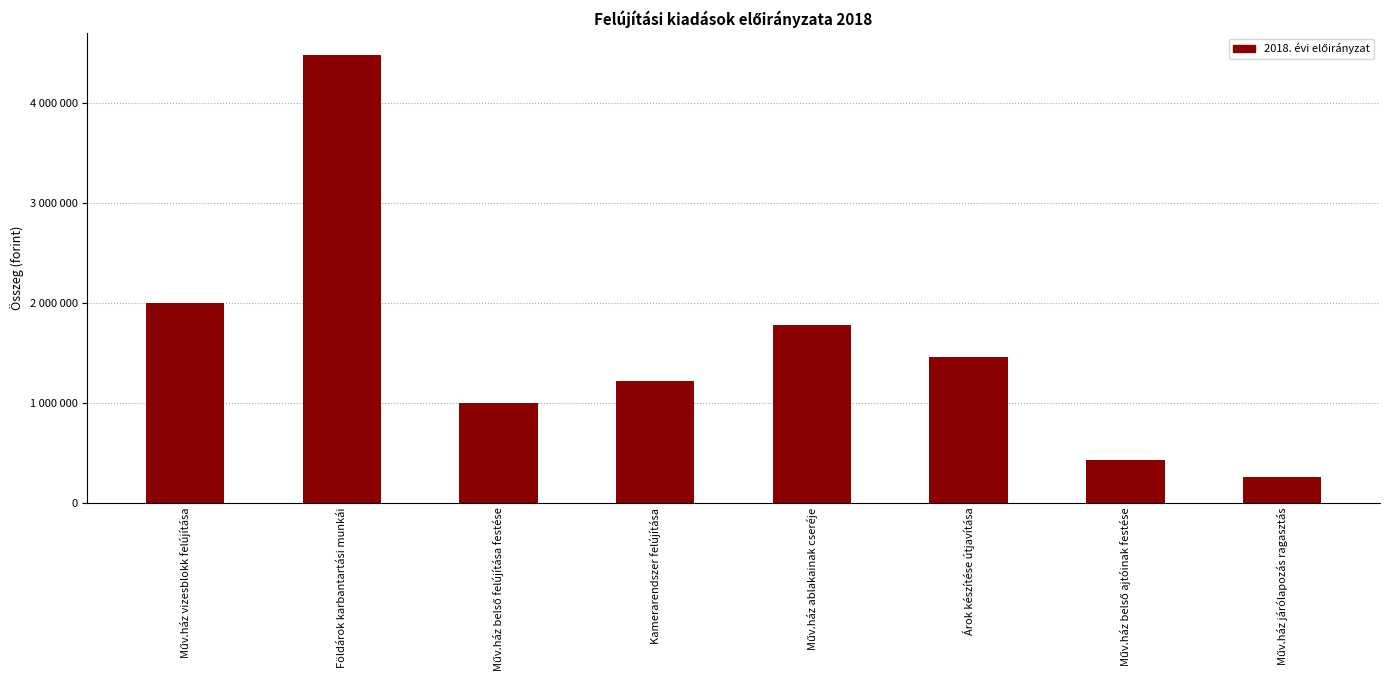

How many categories are shown in the chart?

8